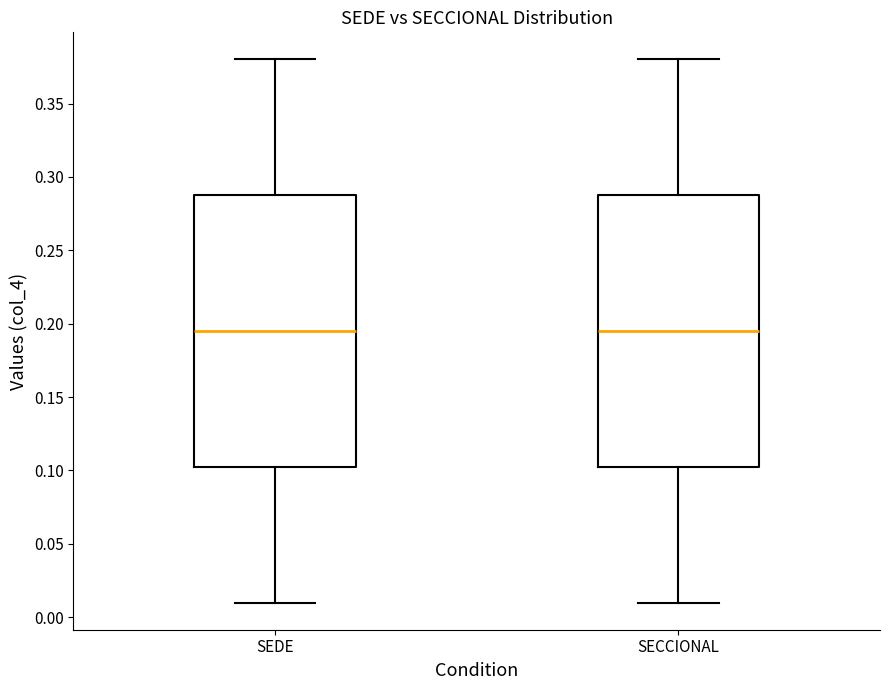

Where does the median line of the box for SECCIONAL sit on the y-axis? The values are not printed on the chart, so give them approximately, as read against the axis.

0.195